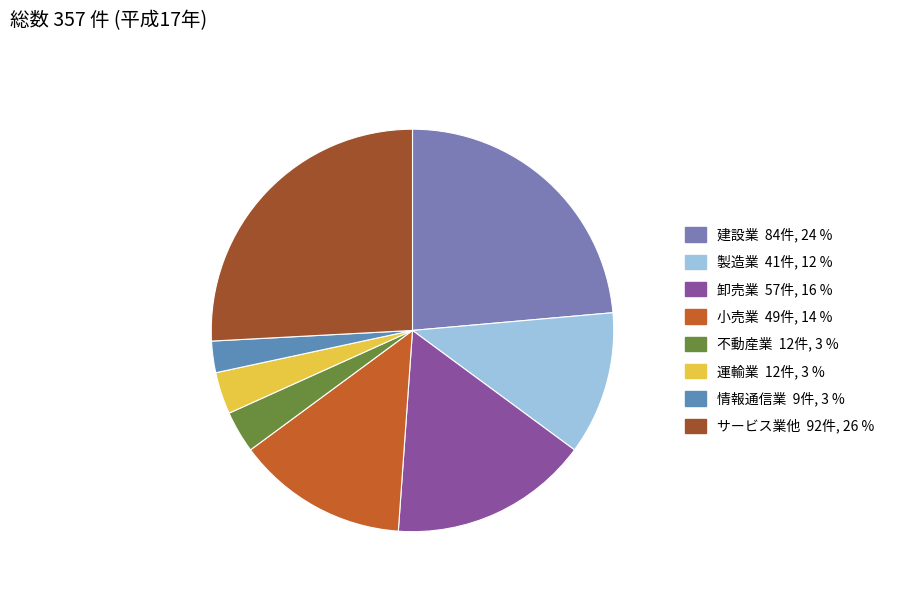

To the nearest percent, what percentage of the pie is 卸売業?

16%